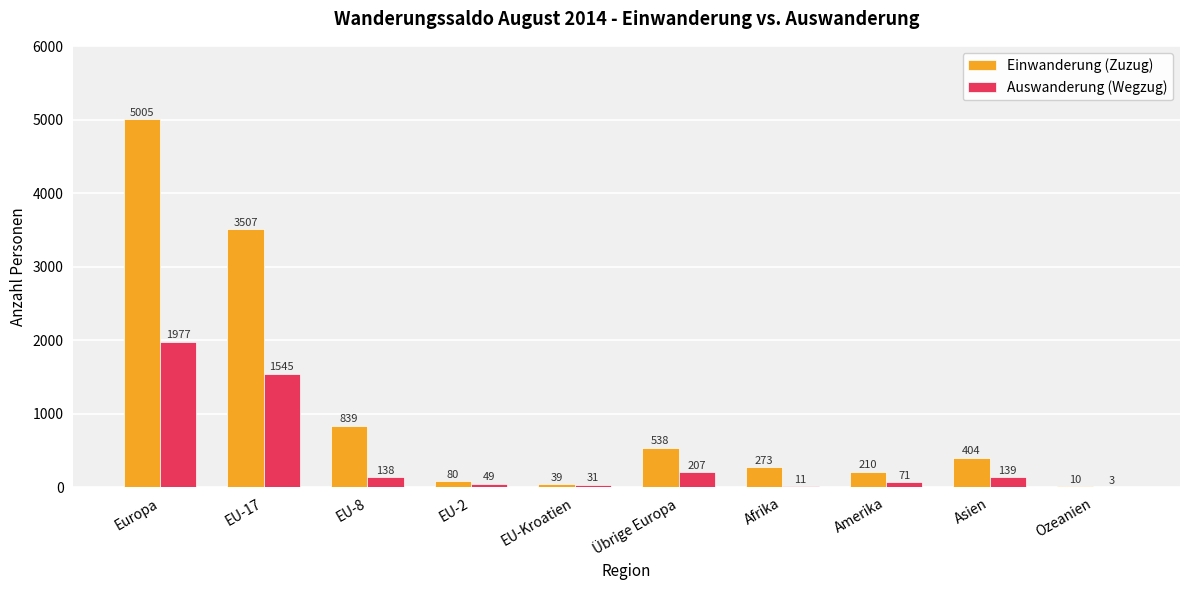

Reading left to right, transcribe all the data shown in this chart.

Einwanderung (Zuzug): 5005	3507	839	80	39	538	273	210	404	10
Auswanderung (Wegzug): 1977	1545	138	49	31	207	11	71	139	3